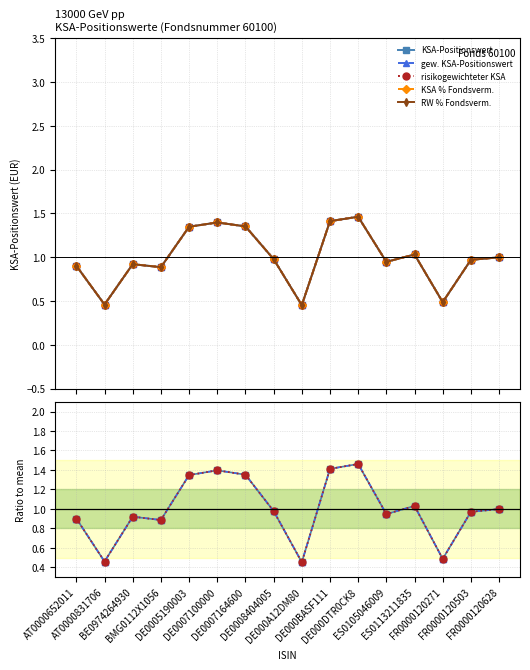

What is the sum of all KSA-Positionswert values?

16.0